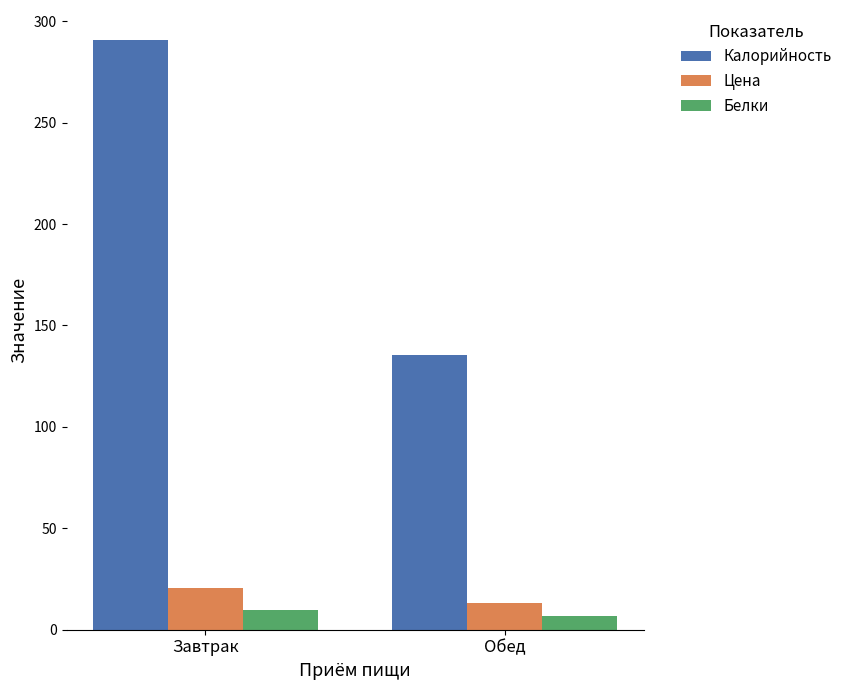

What is the label of the 1st bar from the left?

Завтрак